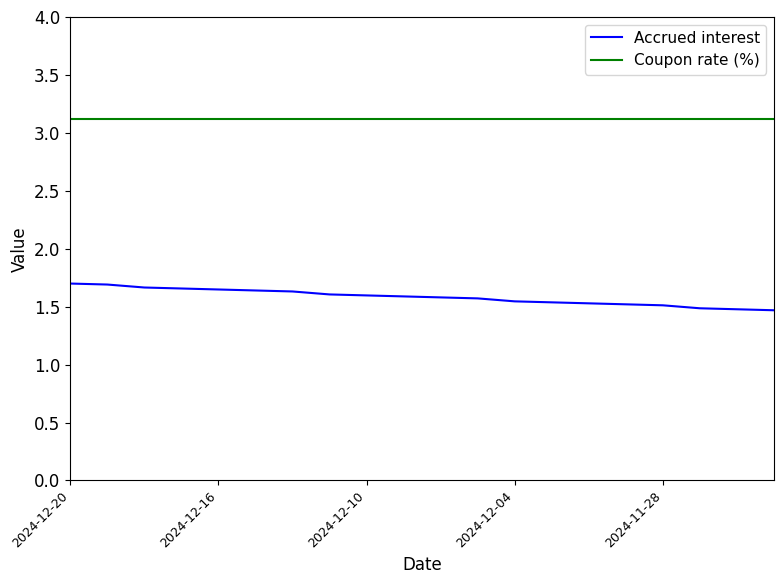

List the series in order of their overall mean, highest first.

Coupon rate (%), Accrued interest